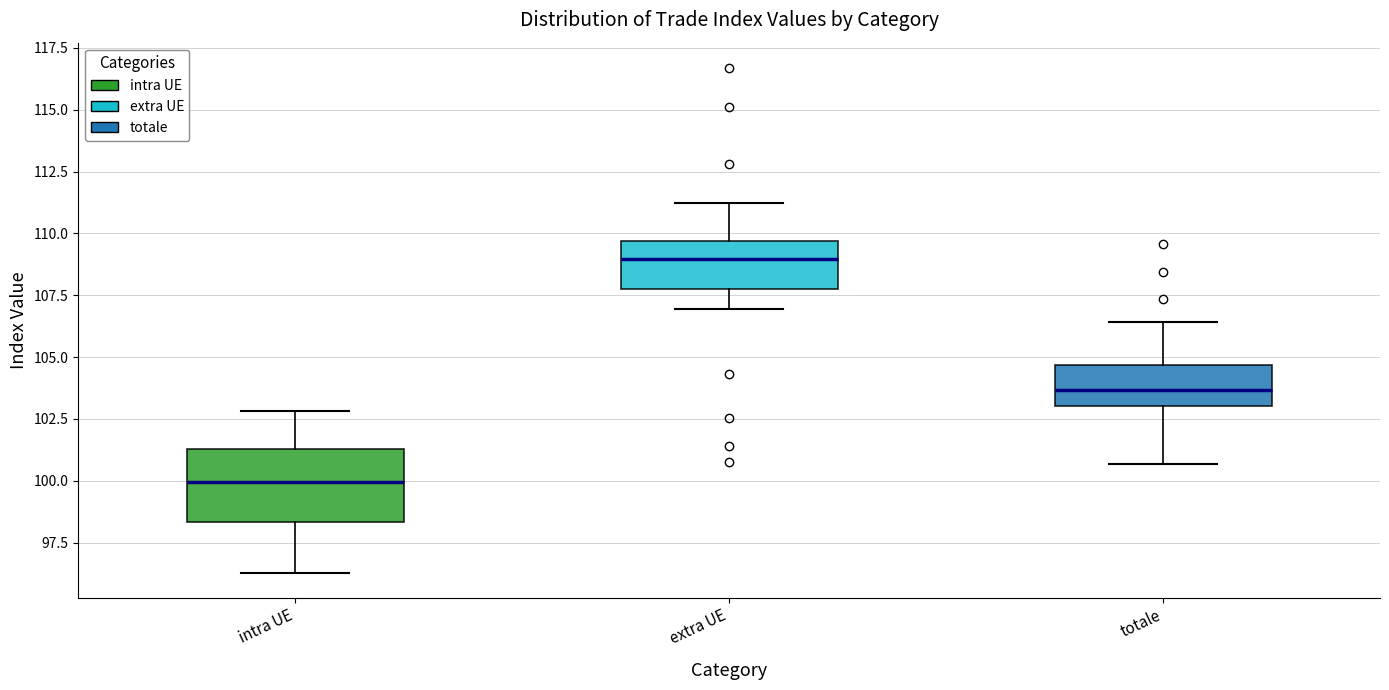

Reading left to right, read every box against the y-axis: the position of its median line, the range the box covers, and the ends of its whiskers. The values are not printed on the chart, so give them approximately, as read against the axis.

intra UE: median 100.0, box 98.5 to 101.5, whiskers 96.5 to 103.0
extra UE: median 109.0, box 107.5 to 109.5, whiskers 107.0 to 111.0
totale: median 103.5, box 103.0 to 104.5, whiskers 100.5 to 106.5